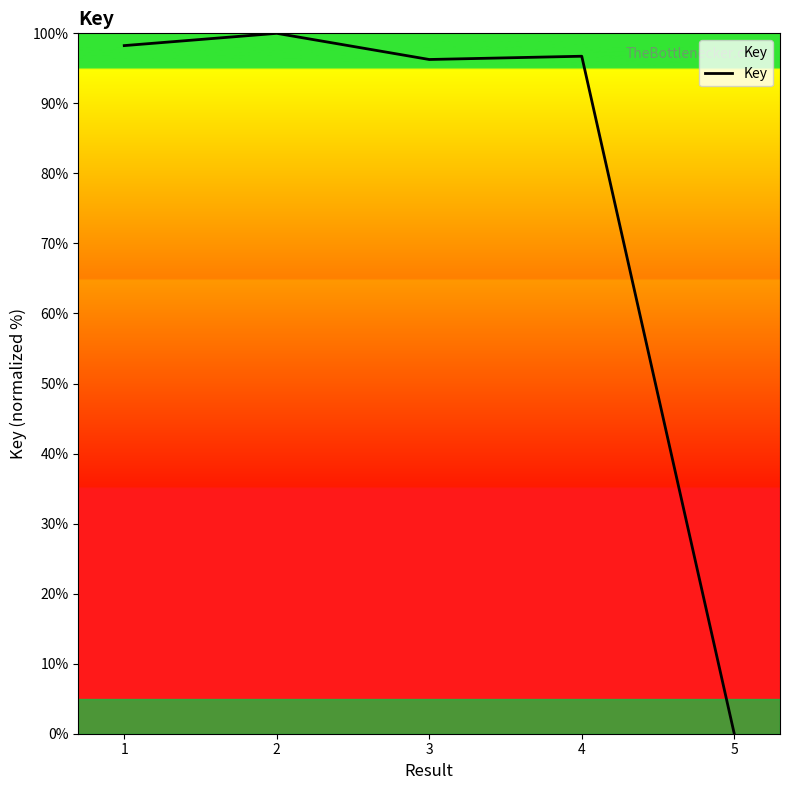

Which has a higher value, 5 or 1?

1